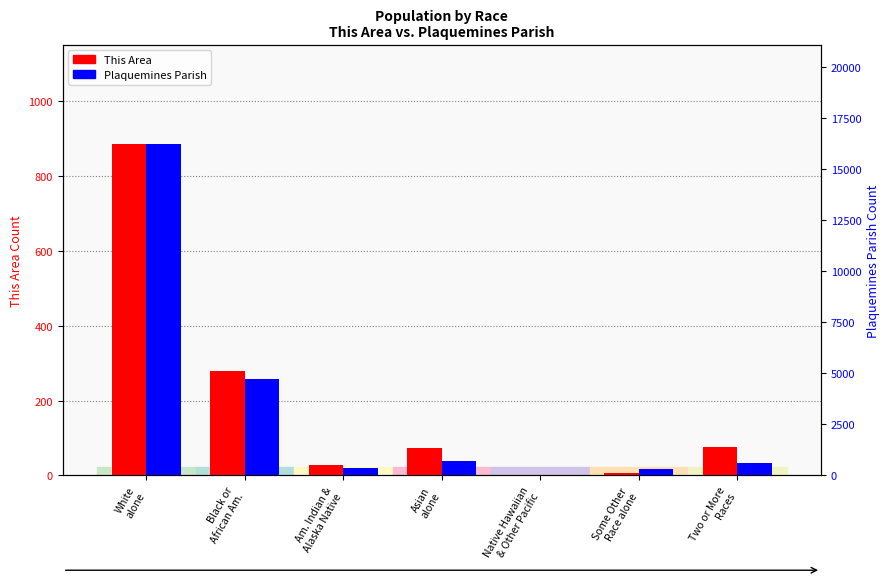

True or false: Plaquemines Parish has a value of 27875 at White
alone.

False